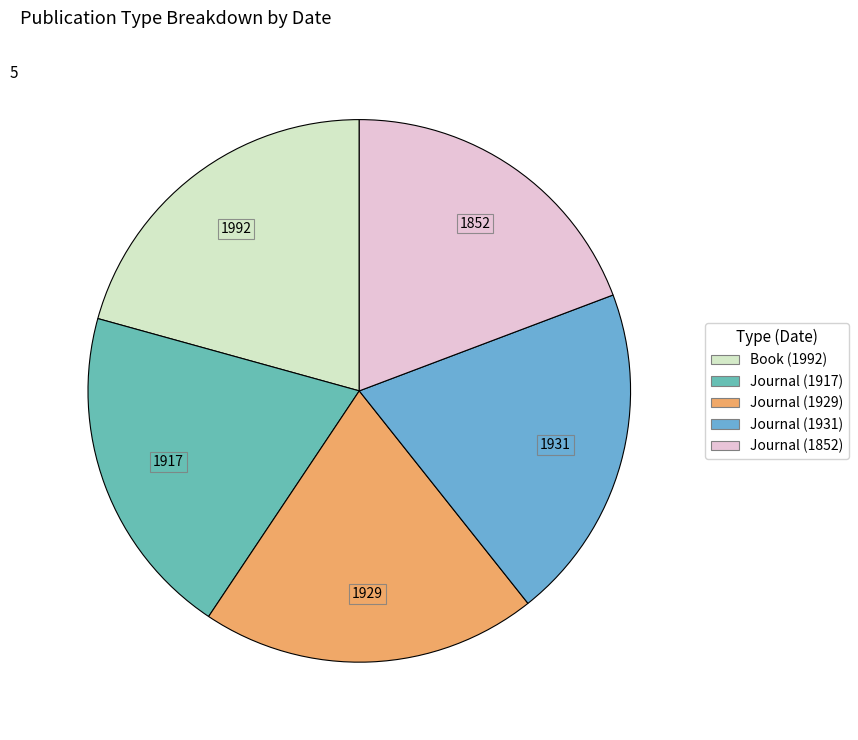

Count the number of slices in the pie.

5